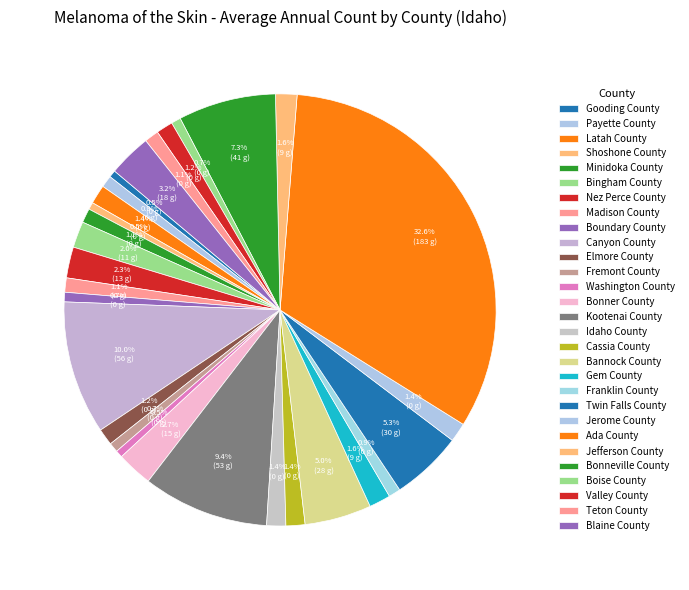

Count the number of slices in the pie.

29